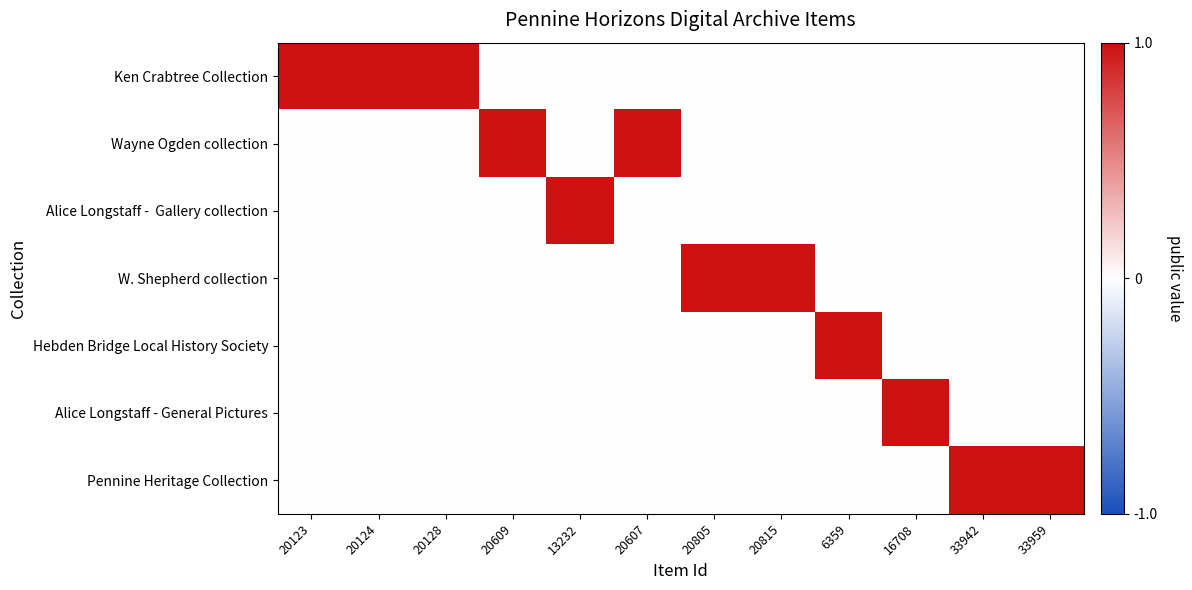

Which series has the largest range (max minus min)?

Ken Crabtree Collection